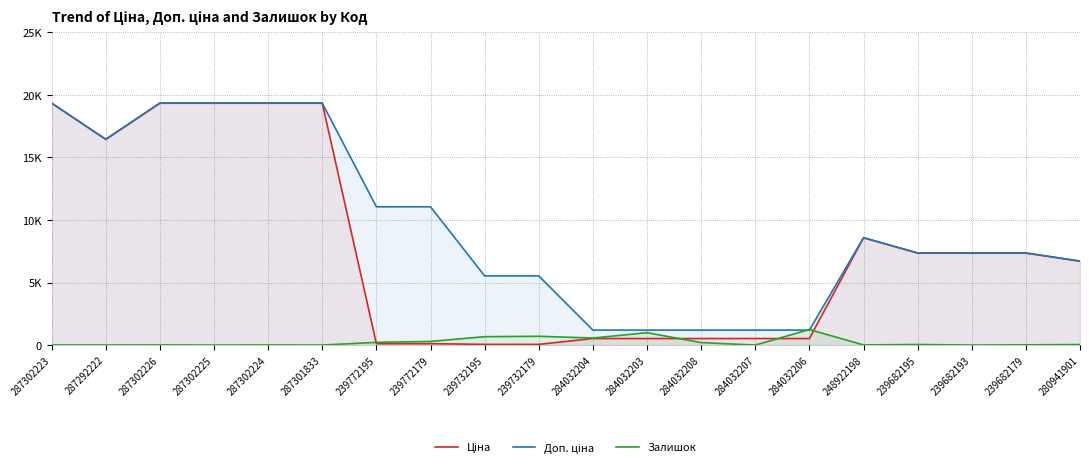

What is the label of the 3rd point from the left?

287302226